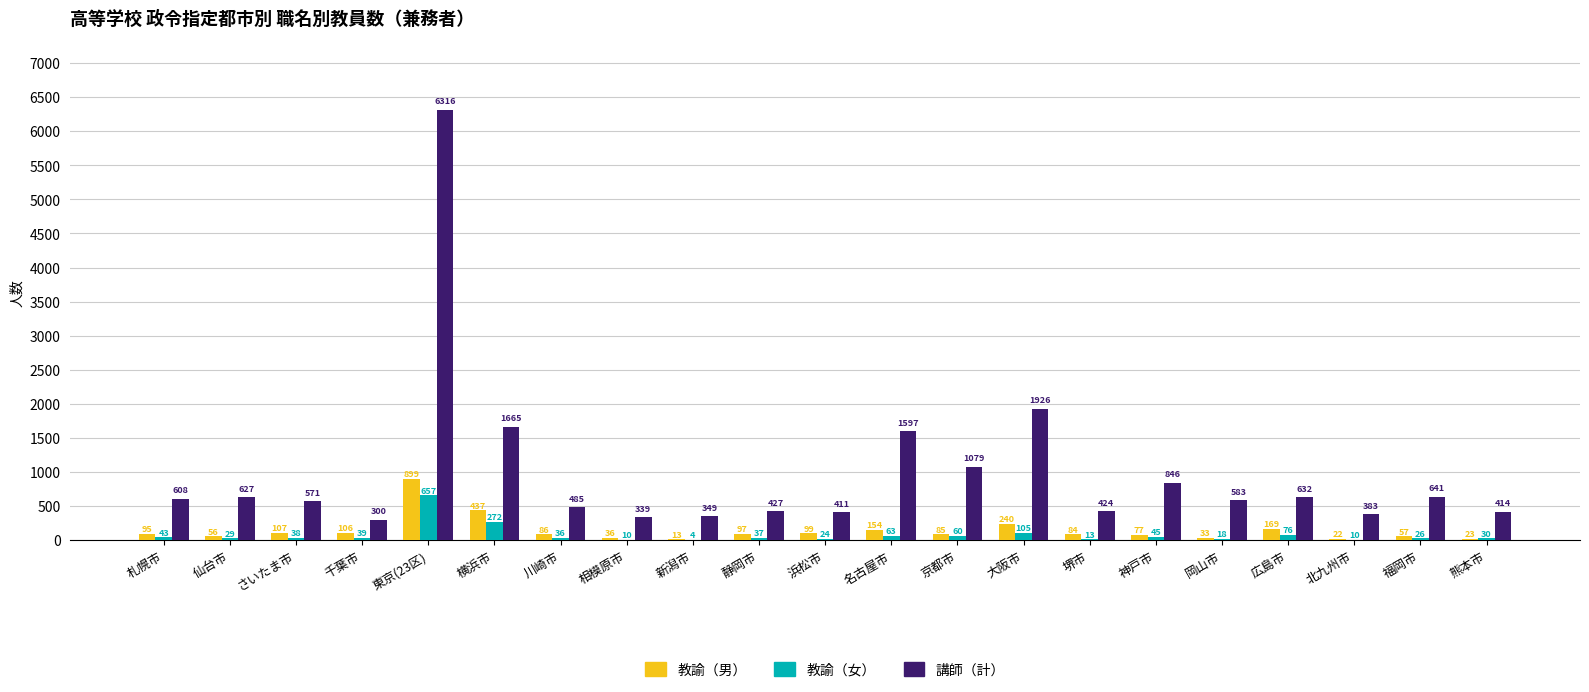

Which series changed the most between 新潟市 and 熊本市?

講師（計）